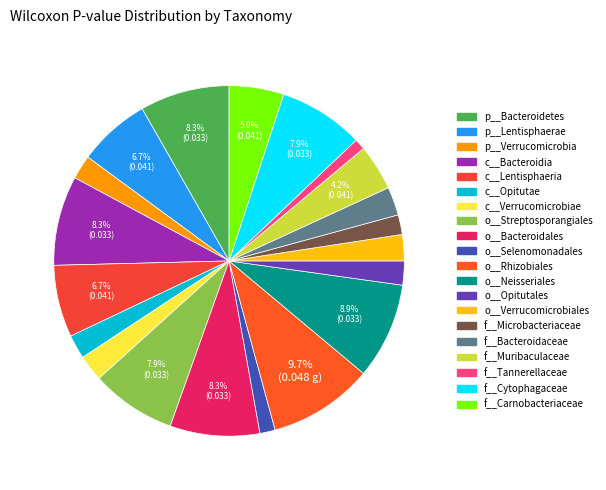

To the nearest percent, what is the difference between the largest and smallest slice percentages?

9%